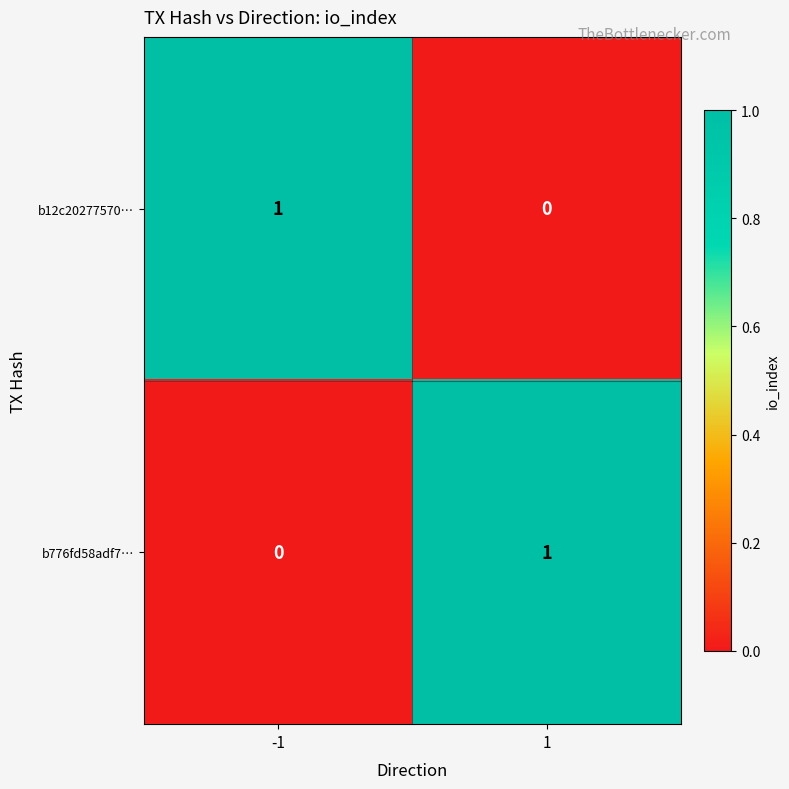

Rank the series at -1 from lowest to highest value.

b776fd58adf7…, b12c20277570…